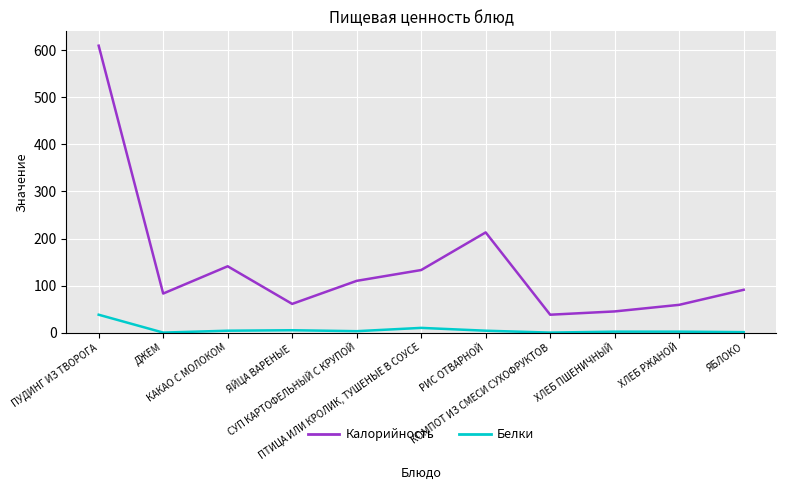

Which series has the widest spread of values?

Калорийность